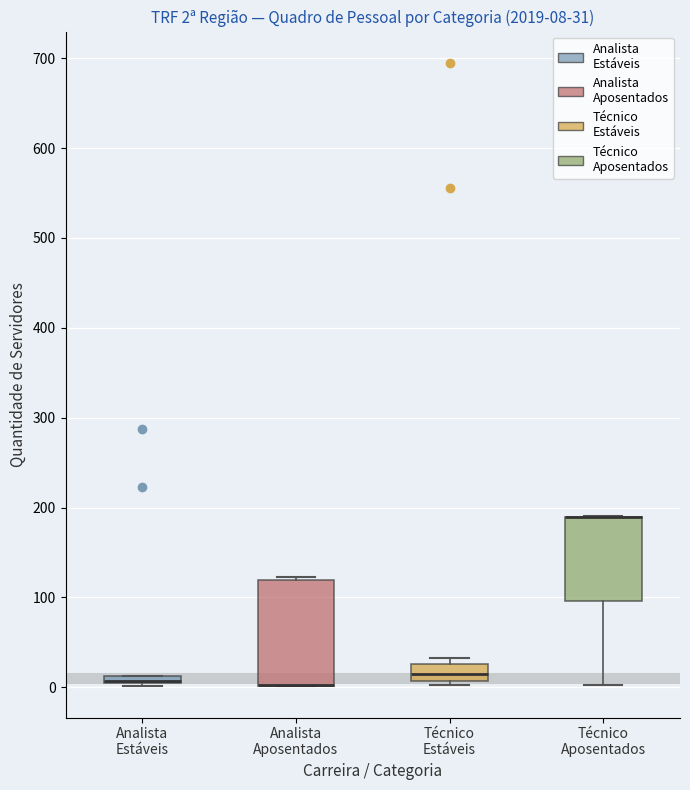

Comparing the boxes themselves (not the whiskers), which one is the tallest?

Analista Aposentados